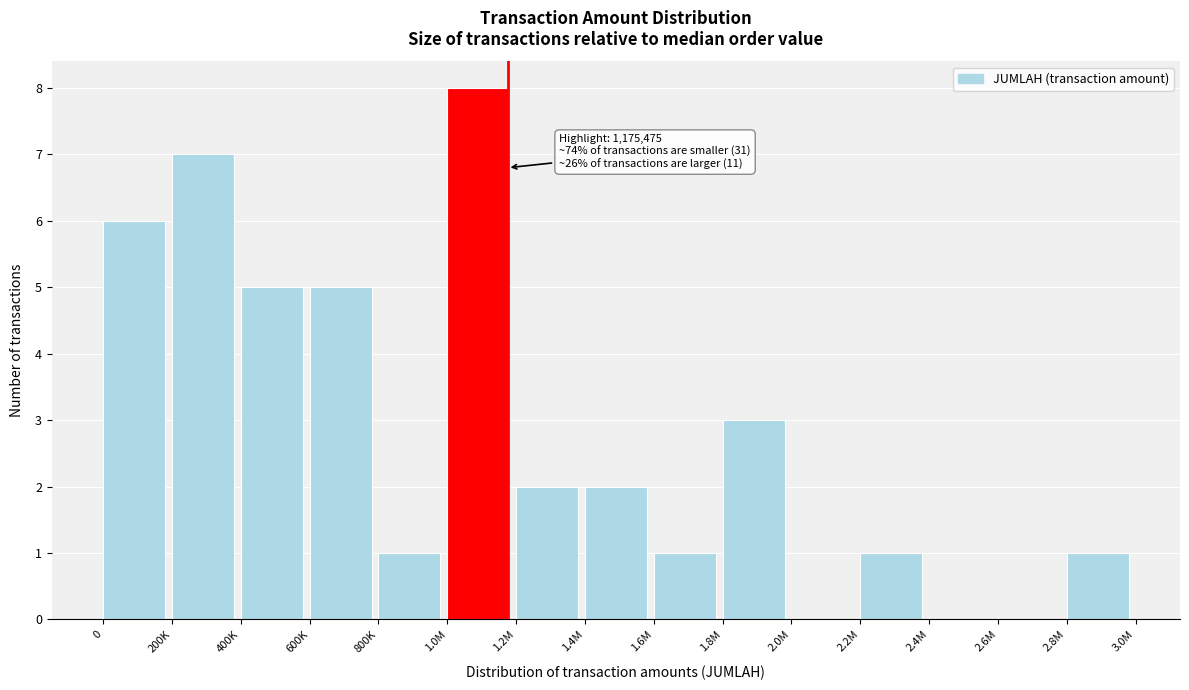

Reading left to right, extract all data points from this chart.

0=6	200K=7	400K=5	600K=5	800K=1	1.0M=8	1.2M=2	1.4M=2	1.6M=1	1.8M=3	2.0M=0	2.2M=1	2.4M=0	2.6M=0	2.8M=1